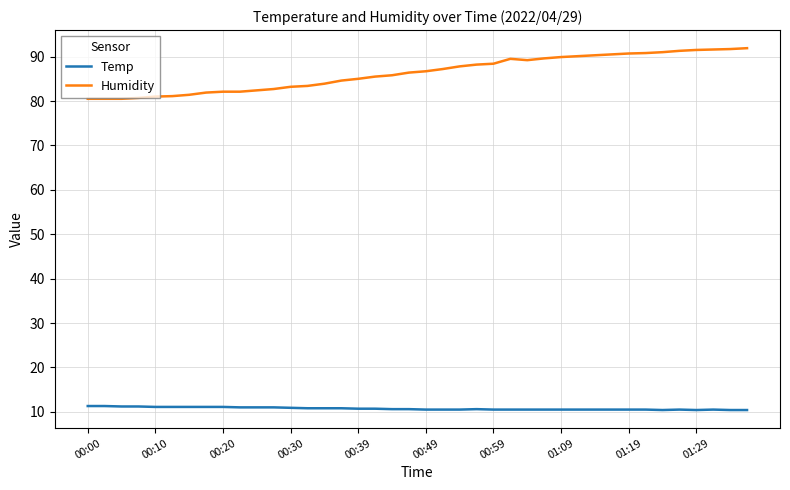

List the series in order of their overall mean, lowest first.

Temp, Humidity